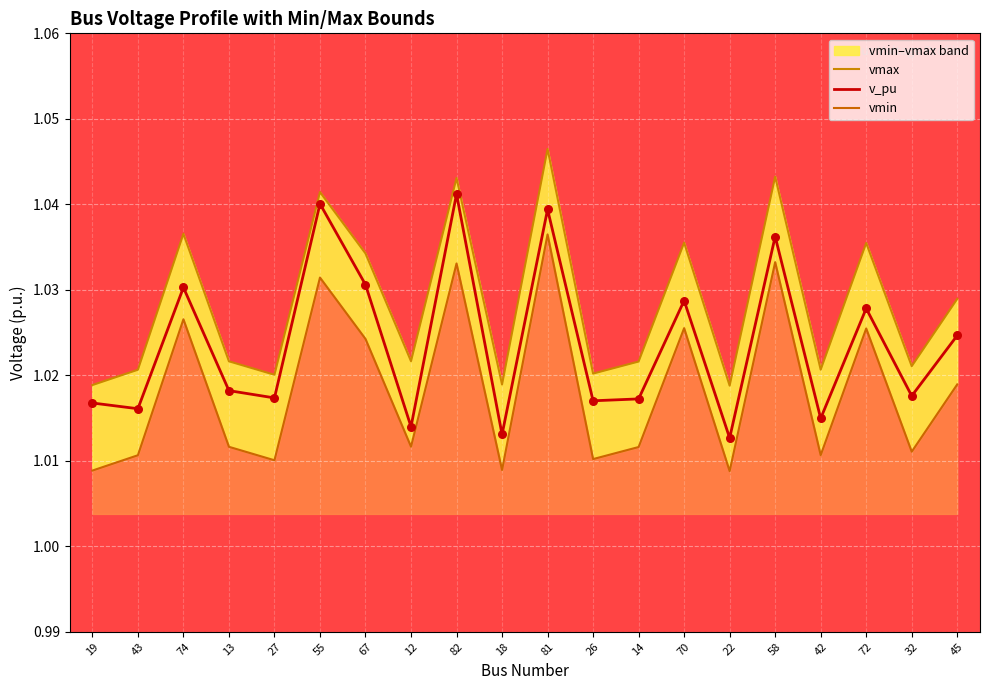

Is the value of v_pu at 67 greater than the value of vmax at 72?

No